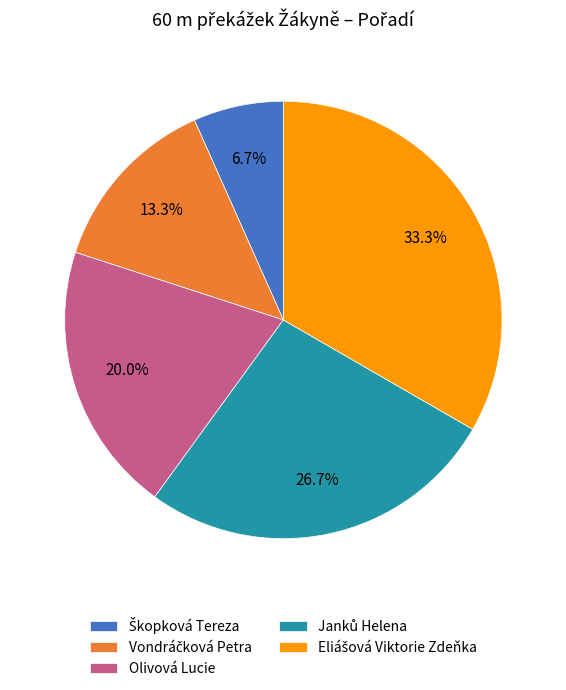

Does any single category account for the majority?

No